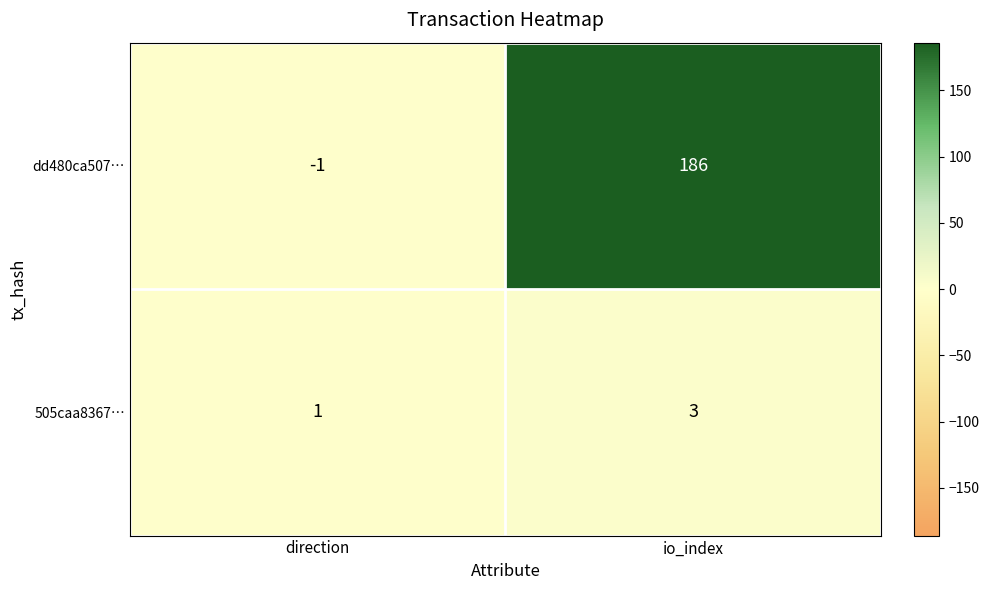

Rank the series by their average value, from highest to lowest.

dd480ca507…, 505caa8367…